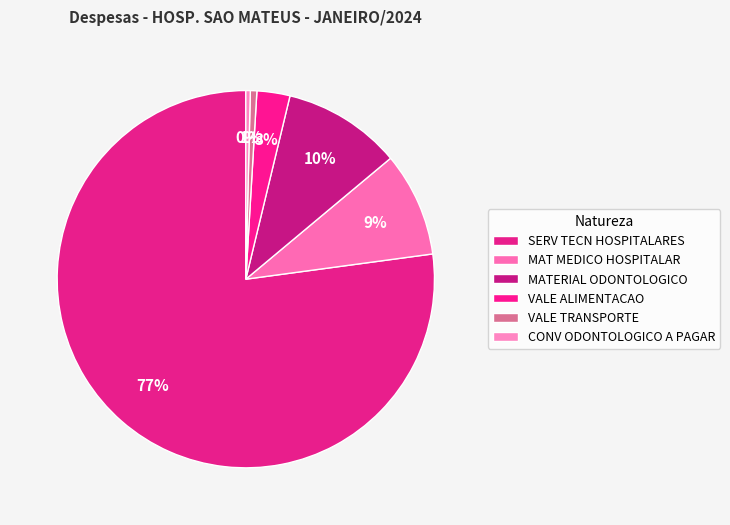

To the nearest percent, what is the difference between the CONV ODONTOLOGICO A PAGAR and MAT MEDICO HOSPITALAR slice percentages?

9%